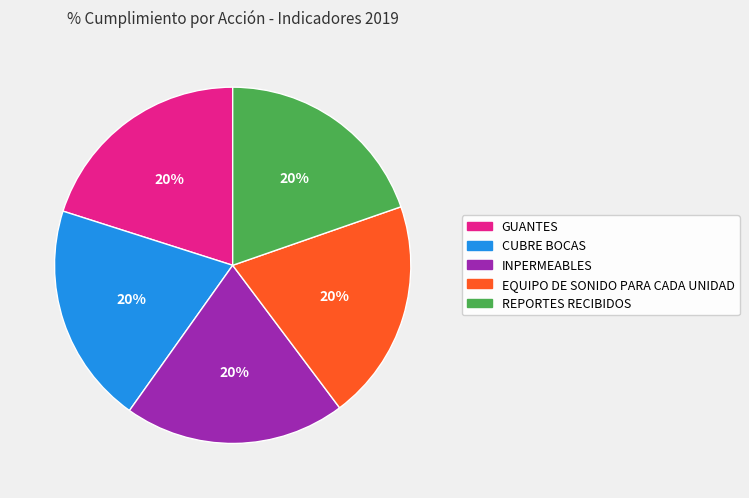

To the nearest percent, what is the average slice percentage?

20%